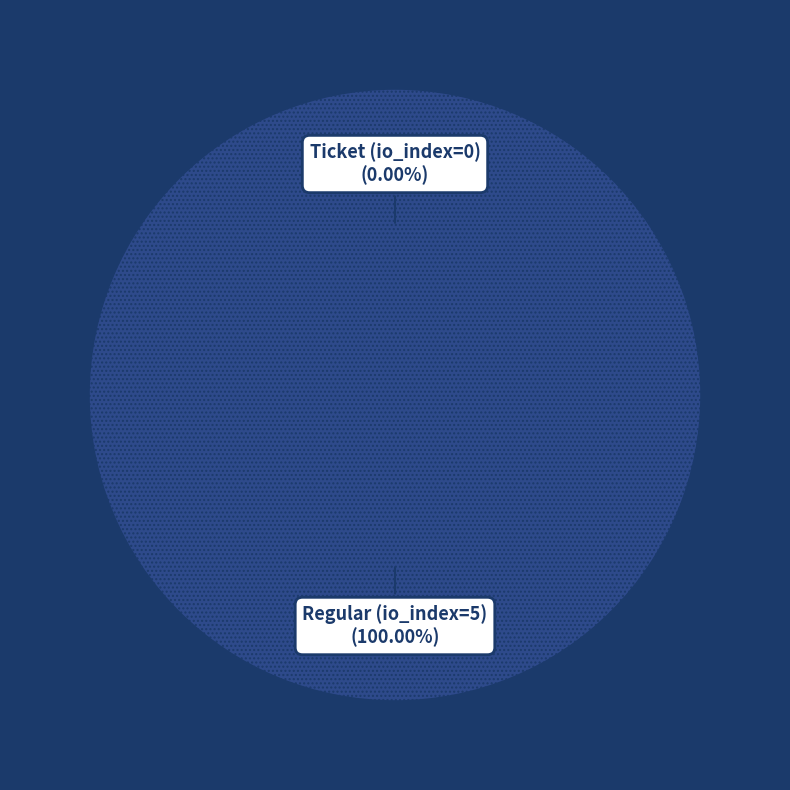

What percentage do Ticket (io_index=0) and Regular (io_index=5) together represent?

100.0%